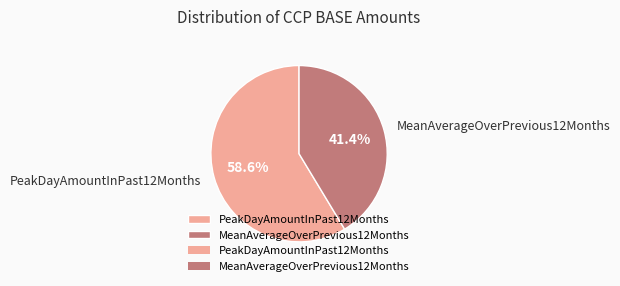

How much of the chart is everything except MeanAverageOverPrevious12Months?

58.6%